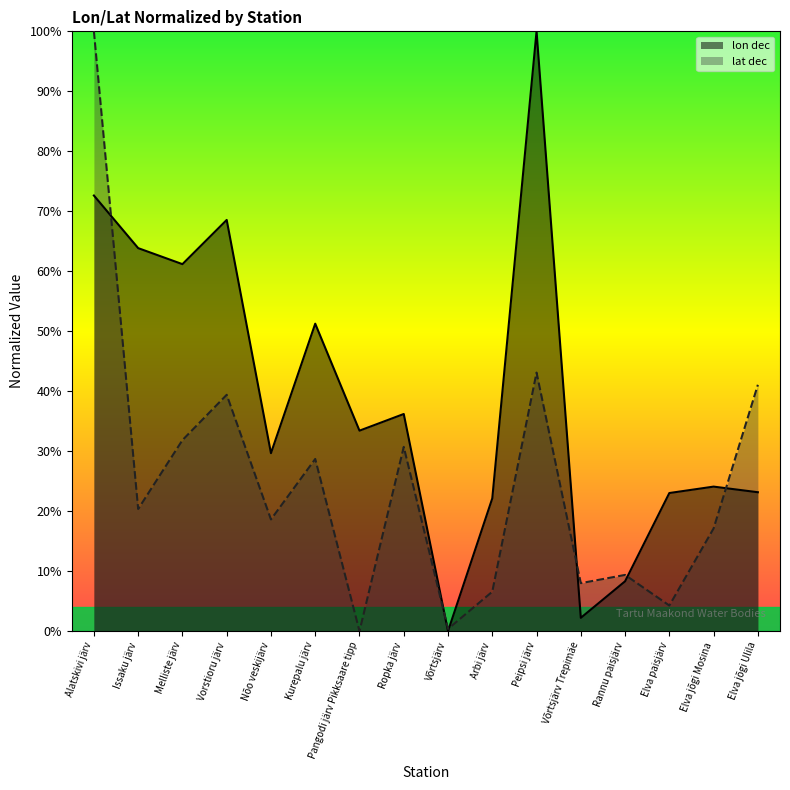

True or false: lon dec has a value of 0.0 at Võrtsjärv.

True